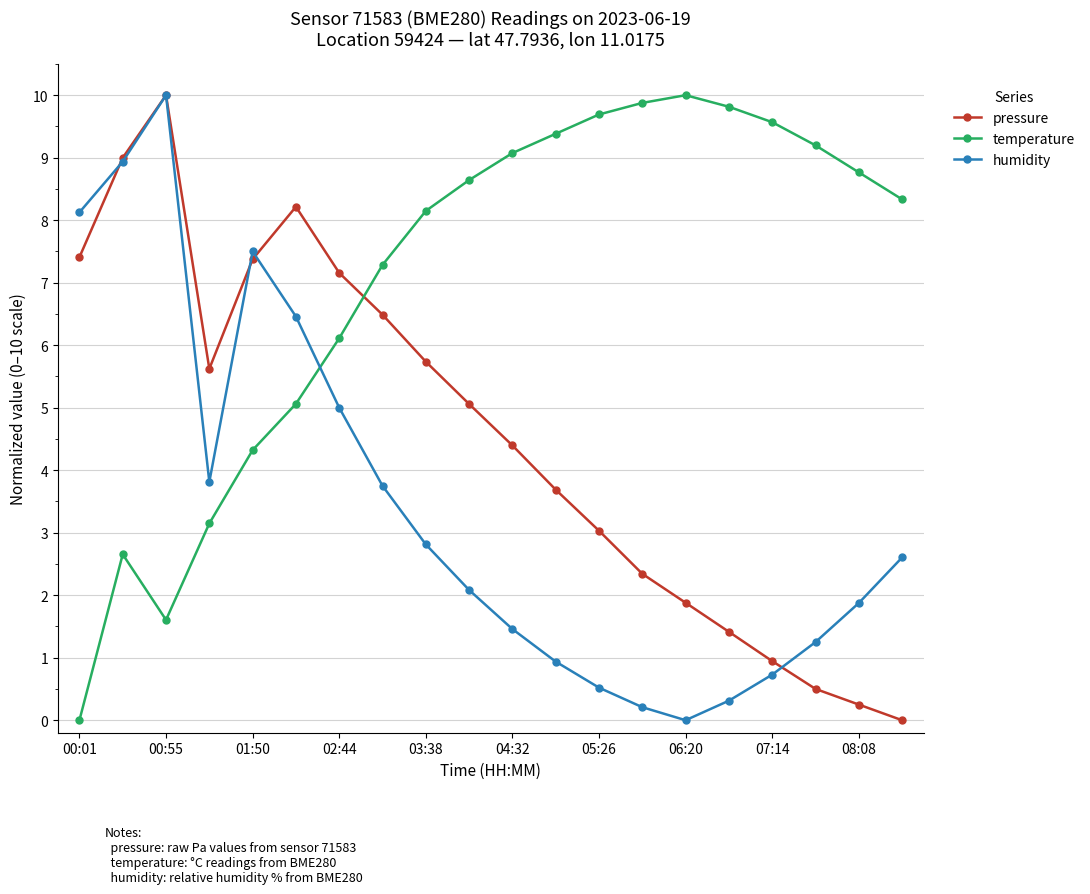

What is the greatest value displayed?

10.0